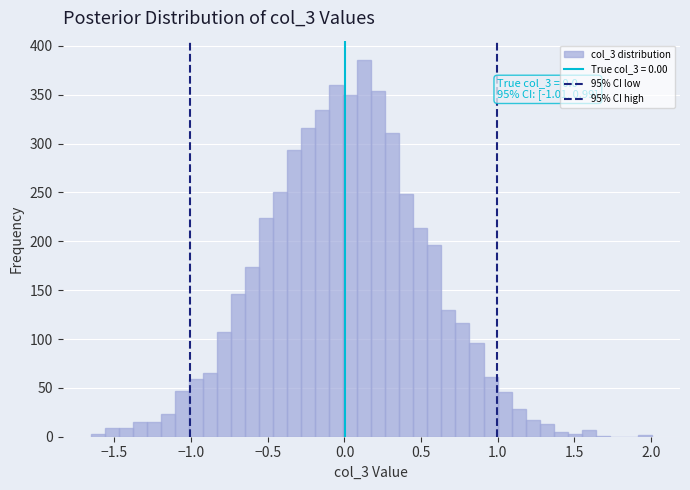

Around what value on the x-axis is the tallest bar? Give the approximate position of its centre, as read against the axis.

0.15